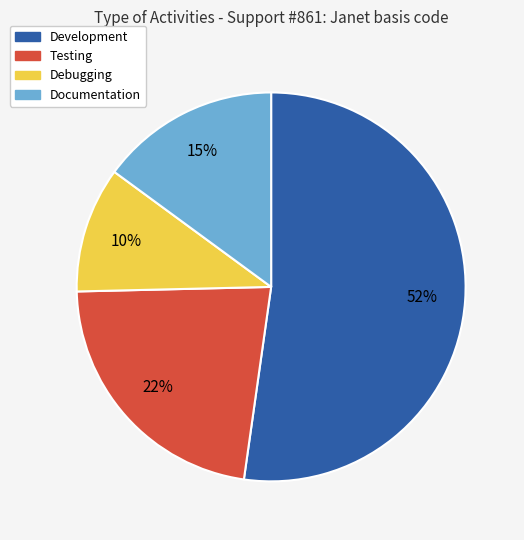

Combined, do Development and Debugging account for over 50%?

Yes